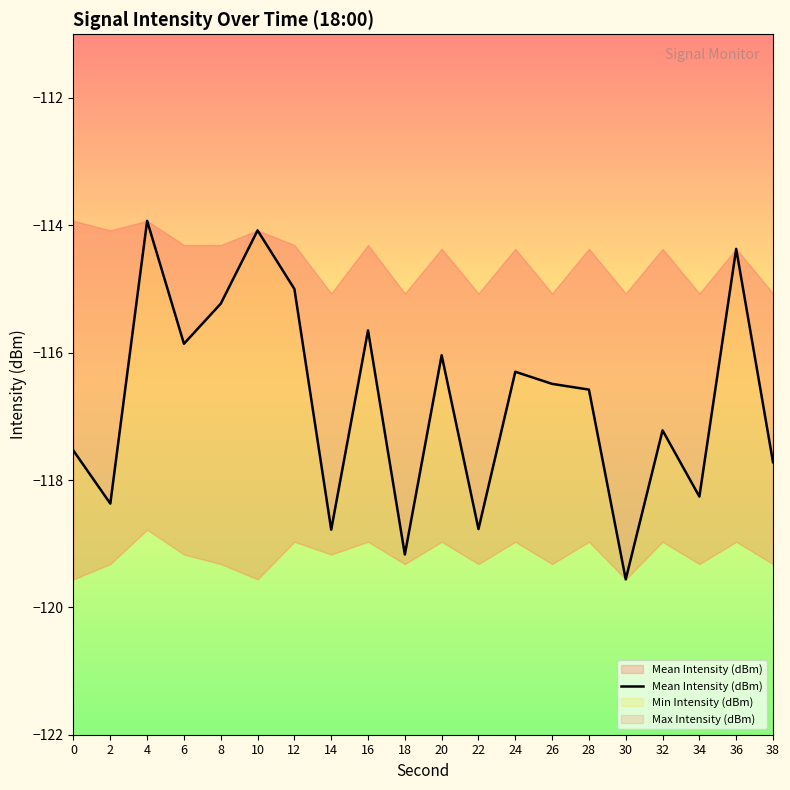

What is the greatest value displayed?

-113.9